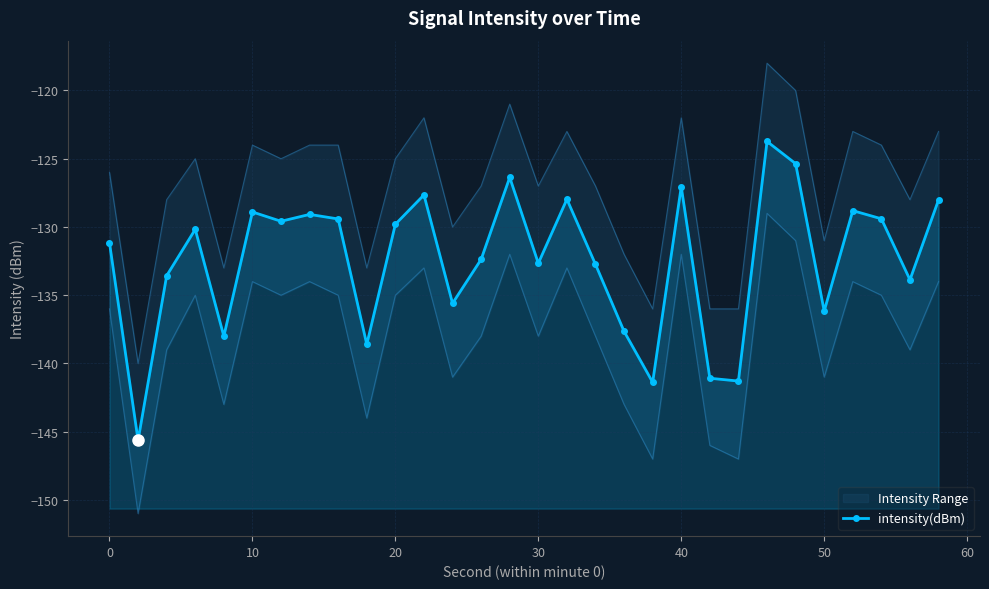

Reading left to right, transcribe all the data shown in this chart.

-131.2	-145.6	-133.6	-130.2	-138.0	-128.9	-129.6	-129.1	-129.4	-138.6	-129.8	-127.7	-135.6	-132.4	-126.4	-132.7	-128.0	-132.7	-137.6	-141.4	-127.0	-141.1	-141.3	-123.7	-125.4	-136.2	-128.8	-129.4	-133.9	-128.0